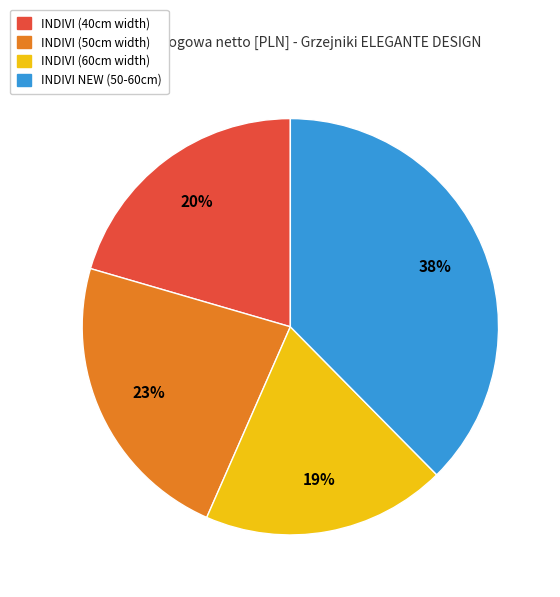

Which category has the biggest portion of the pie?

INDIVI NEW (50-60cm)